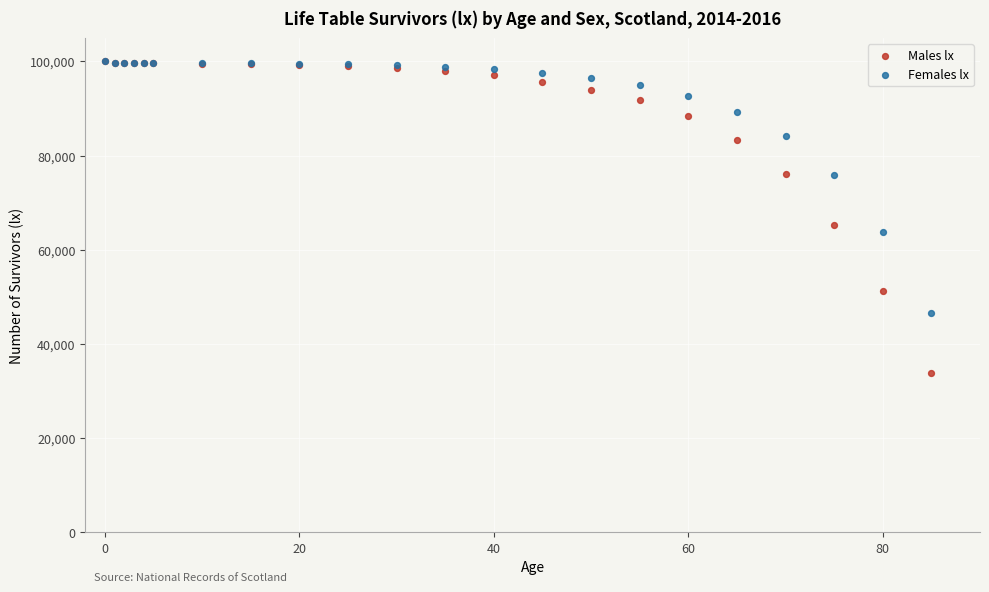

In the Males lx series, what Y value is closest to 66877?

65276.0